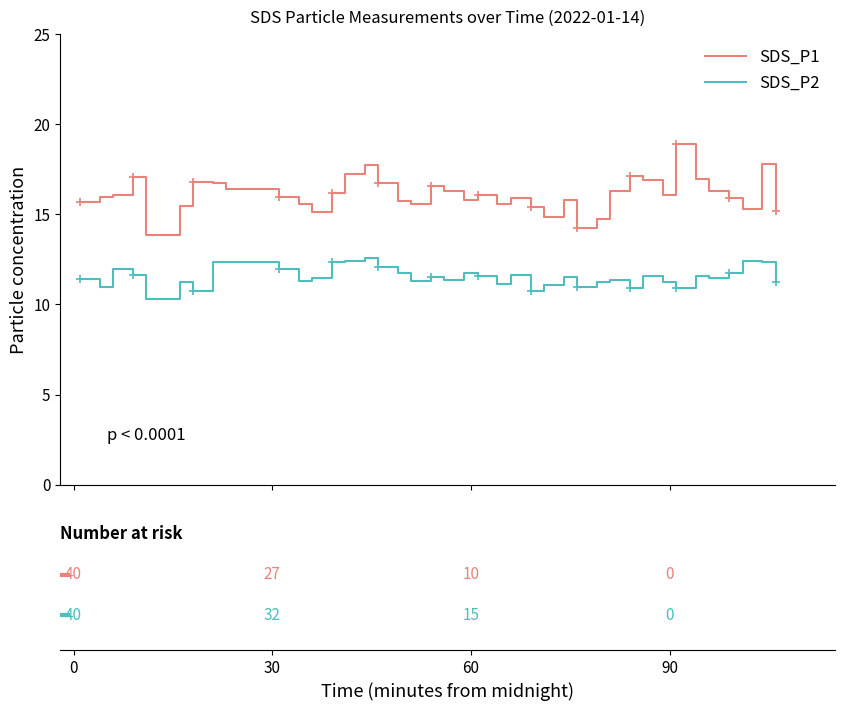

Rank the series by their average value, from highest to lowest.

SDS_P1, SDS_P2